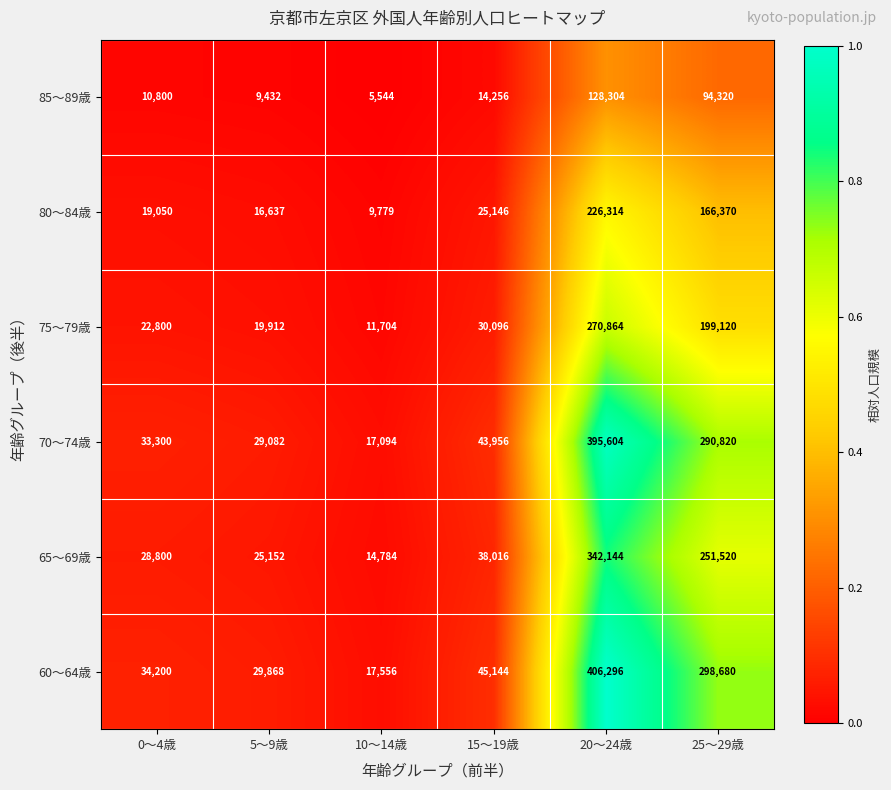

True or false: 70～74歳 has a value of 33300 at 0～4歳.

True